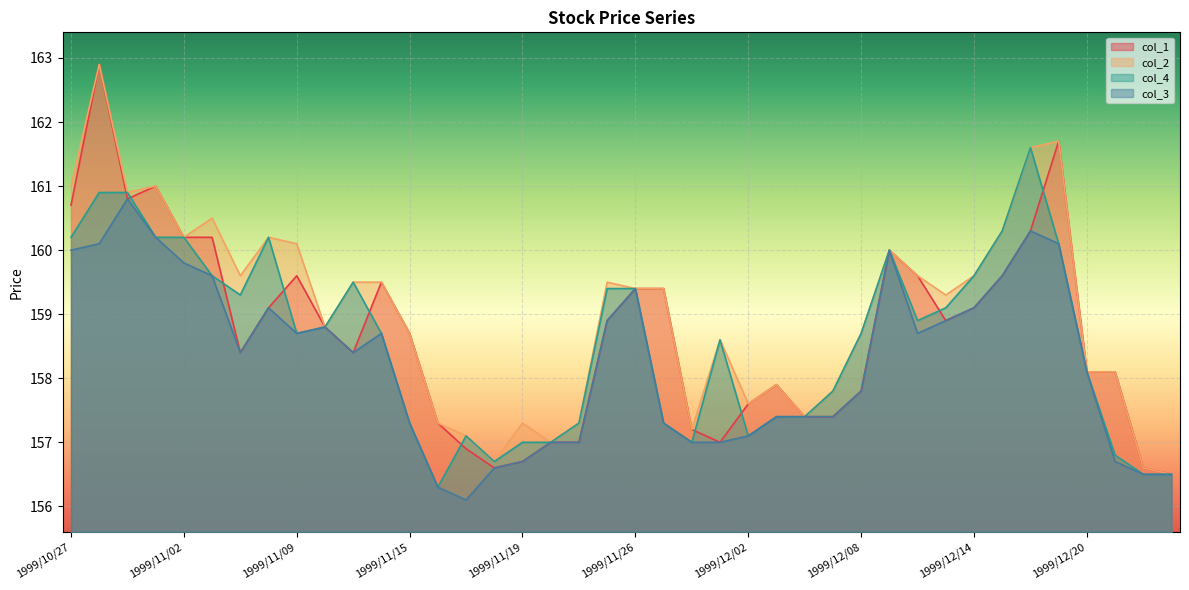

What is the difference between the col_4 values at 1999/10/27 and 1999/11/30?

3.2